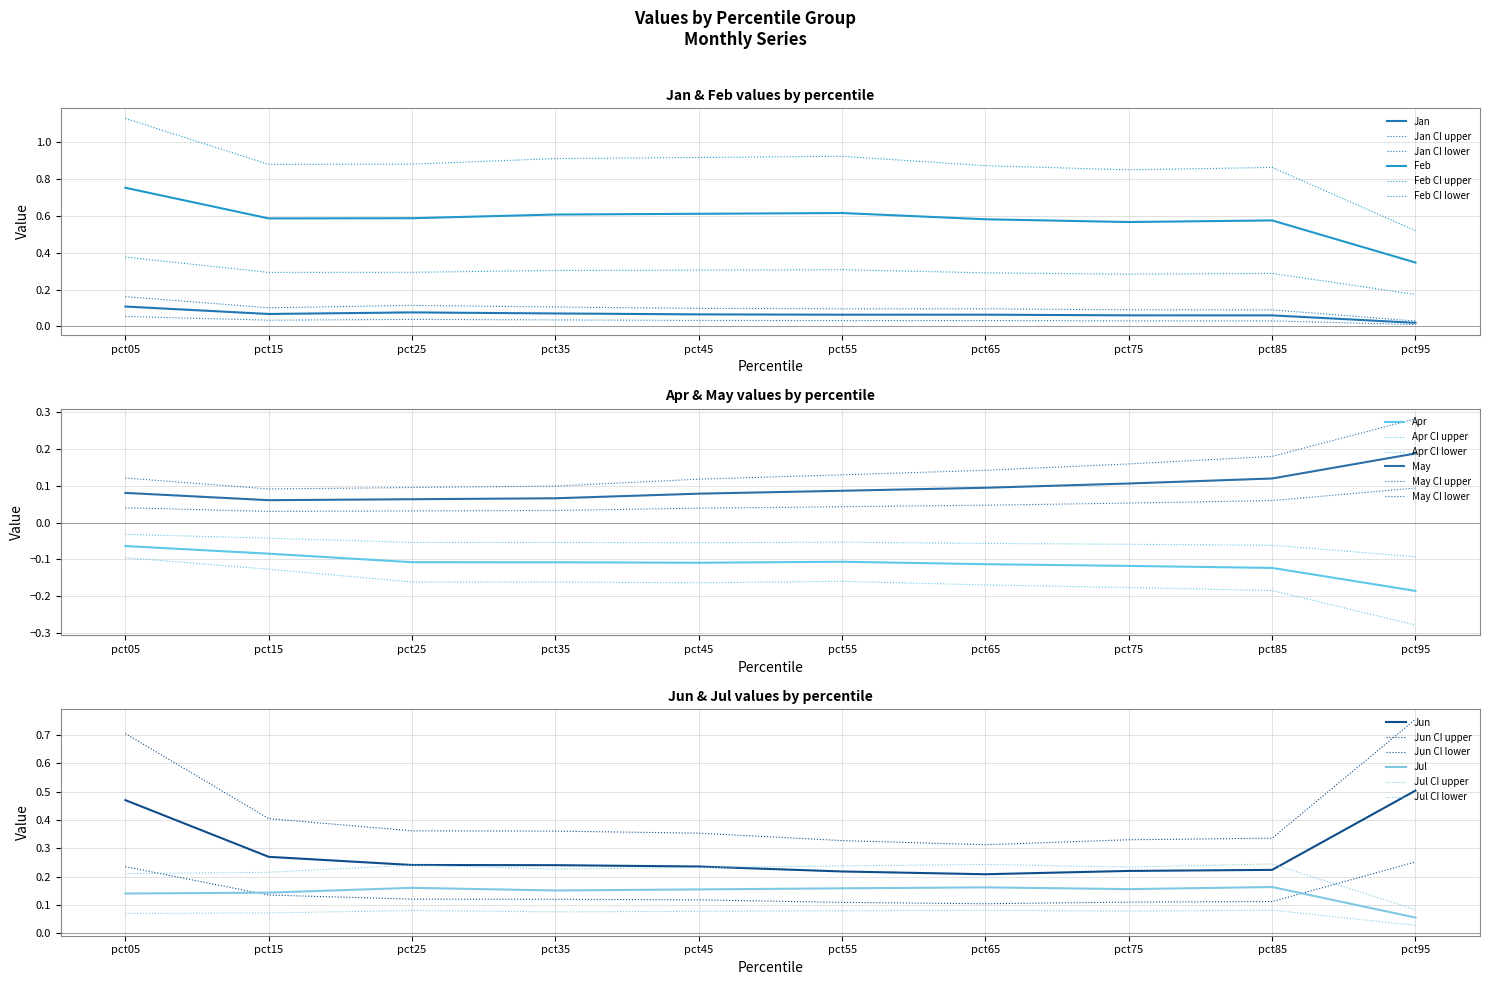

True or false: Jun has more than 0 points higher than both neighbors.

False